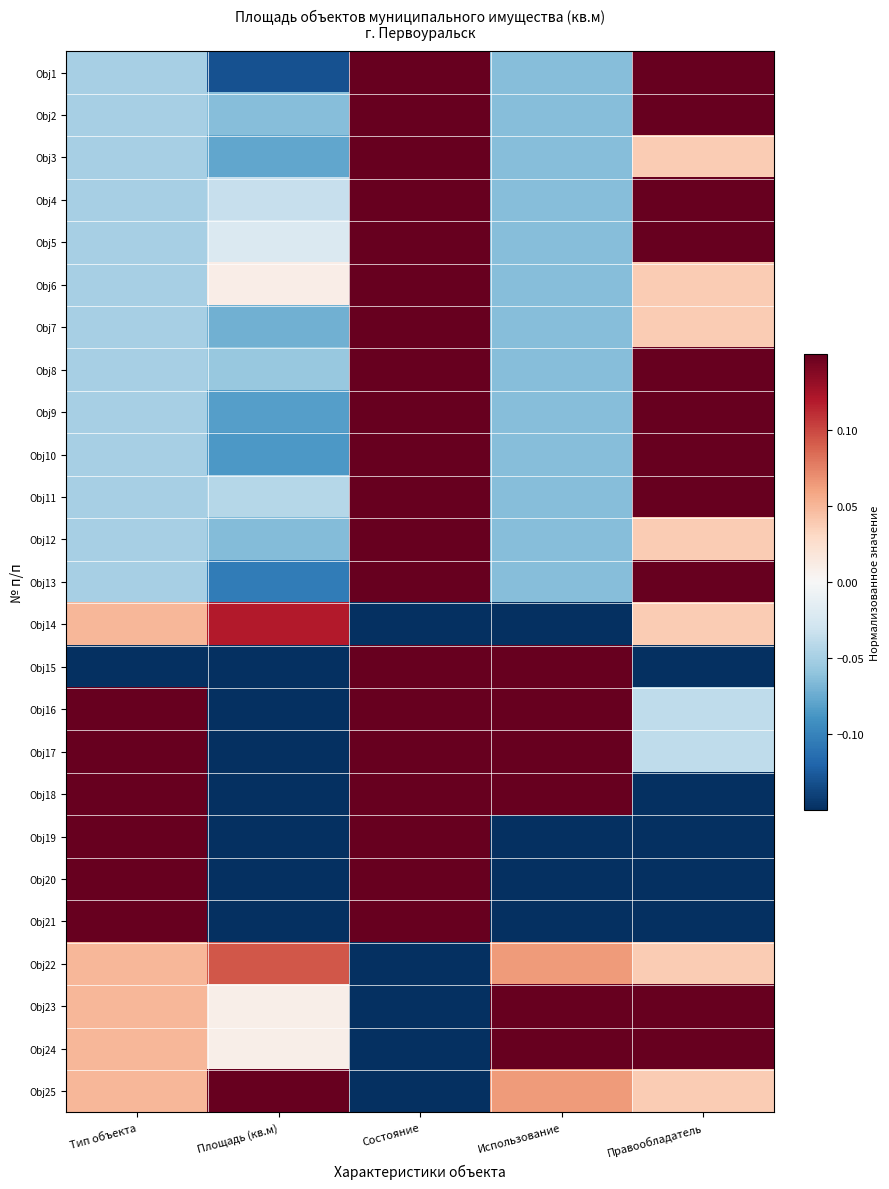

Reading left to right, what are all the values shown in this chart?

Obj1: Тип объекта=-0.1	Площадь (кв.м)=-0.1	Состояние=0.1	Использование=-0.1	Правообладатель=0.1
Obj2: Тип объекта=-0.1	Площадь (кв.м)=-0.1	Состояние=0.1	Использование=-0.1	Правообладатель=0.1
Obj3: Тип объекта=-0.1	Площадь (кв.м)=-0.1	Состояние=0.1	Использование=-0.1	Правообладатель=0.0
Obj4: Тип объекта=-0.1	Площадь (кв.м)=-0.0	Состояние=0.1	Использование=-0.1	Правообладатель=0.1
Obj5: Тип объекта=-0.1	Площадь (кв.м)=-0.0	Состояние=0.1	Использование=-0.1	Правообладатель=0.1
Obj6: Тип объекта=-0.1	Площадь (кв.м)=0.0	Состояние=0.1	Использование=-0.1	Правообладатель=0.0
Obj7: Тип объекта=-0.1	Площадь (кв.м)=-0.1	Состояние=0.1	Использование=-0.1	Правообладатель=0.0
Obj8: Тип объекта=-0.1	Площадь (кв.м)=-0.1	Состояние=0.1	Использование=-0.1	Правообладатель=0.1
Obj9: Тип объекта=-0.1	Площадь (кв.м)=-0.1	Состояние=0.1	Использование=-0.1	Правообладатель=0.1
Obj10: Тип объекта=-0.1	Площадь (кв.м)=-0.1	Состояние=0.1	Использование=-0.1	Правообладатель=0.1
Obj11: Тип объекта=-0.1	Площадь (кв.м)=-0.0	Состояние=0.1	Использование=-0.1	Правообладатель=0.1
Obj12: Тип объекта=-0.1	Площадь (кв.м)=-0.1	Состояние=0.1	Использование=-0.1	Правообладатель=0.0
Obj13: Тип объекта=-0.1	Площадь (кв.м)=-0.1	Состояние=0.1	Использование=-0.1	Правообладатель=0.1
Obj14: Тип объекта=0.0	Площадь (кв.м)=0.1	Состояние=-0.1	Использование=-0.1	Правообладатель=0.0
Obj15: Тип объекта=-0.1	Площадь (кв.м)=-0.1	Состояние=0.1	Использование=0.1	Правообладатель=-0.1
Obj16: Тип объекта=0.1	Площадь (кв.м)=-0.1	Состояние=0.1	Использование=0.1	Правообладатель=-0.0
Obj17: Тип объекта=0.1	Площадь (кв.м)=-0.1	Состояние=0.1	Использование=0.1	Правообладатель=-0.0
Obj18: Тип объекта=0.1	Площадь (кв.м)=-0.1	Состояние=0.1	Использование=0.1	Правообладатель=-0.1
Obj19: Тип объекта=0.1	Площадь (кв.м)=-0.1	Состояние=0.1	Использование=-0.1	Правообладатель=-0.1
Obj20: Тип объекта=0.1	Площадь (кв.м)=-0.1	Состояние=0.1	Использование=-0.1	Правообладатель=-0.1
Obj21: Тип объекта=0.1	Площадь (кв.м)=-0.1	Состояние=0.1	Использование=-0.1	Правообладатель=-0.1
Obj22: Тип объекта=0.0	Площадь (кв.м)=0.1	Состояние=-0.1	Использование=0.1	Правообладатель=0.0
Obj23: Тип объекта=0.0	Площадь (кв.м)=0.0	Состояние=-0.1	Использование=0.1	Правообладатель=0.1
Obj24: Тип объекта=0.0	Площадь (кв.м)=0.0	Состояние=-0.1	Использование=0.1	Правообладатель=0.1
Obj25: Тип объекта=0.0	Площадь (кв.м)=0.1	Состояние=-0.1	Использование=0.1	Правообладатель=0.0